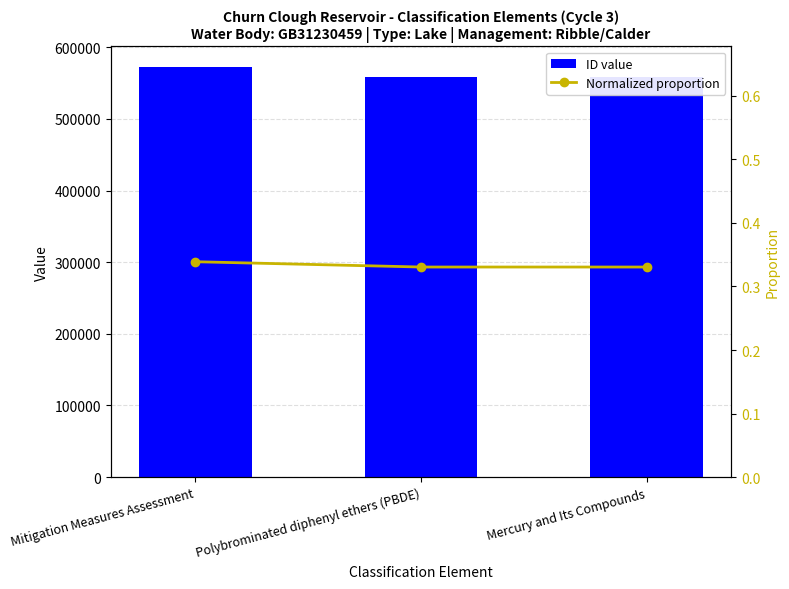

Rank the series by their average value, from lowest to highest.

Normalized proportion, ID value